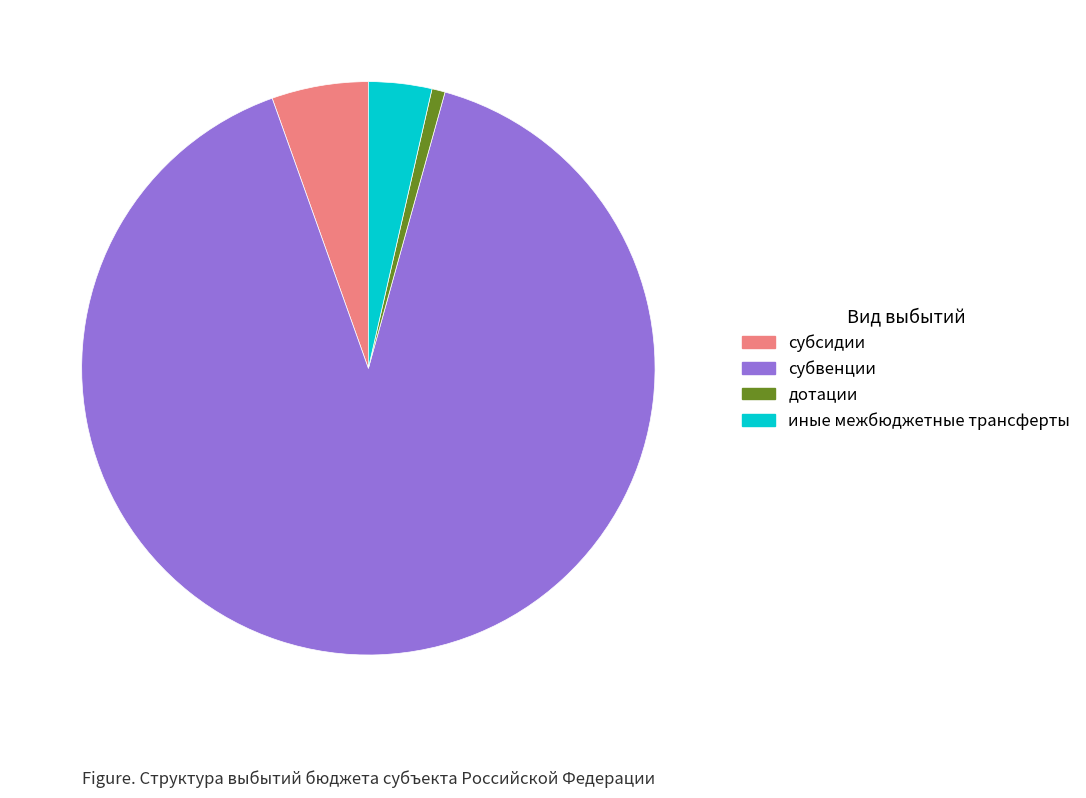

How many segments does this pie chart have?

4